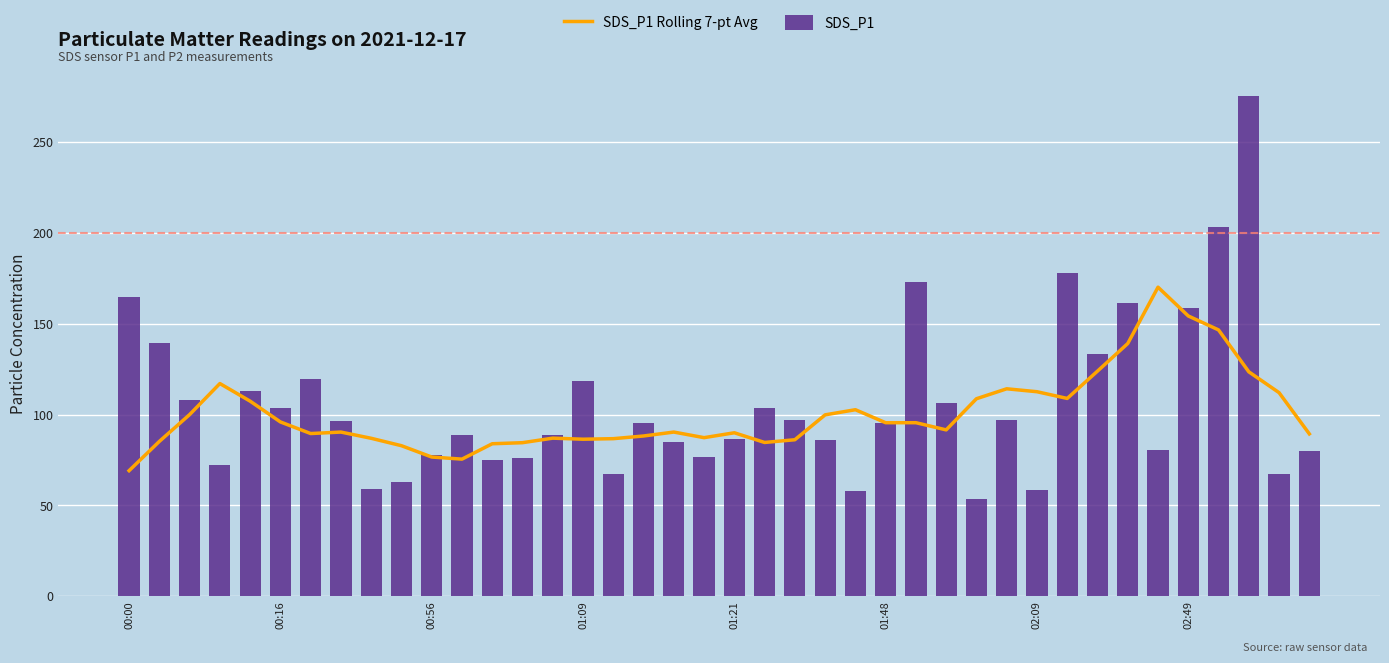

What is the maximum value for SDS_P1?

275.4